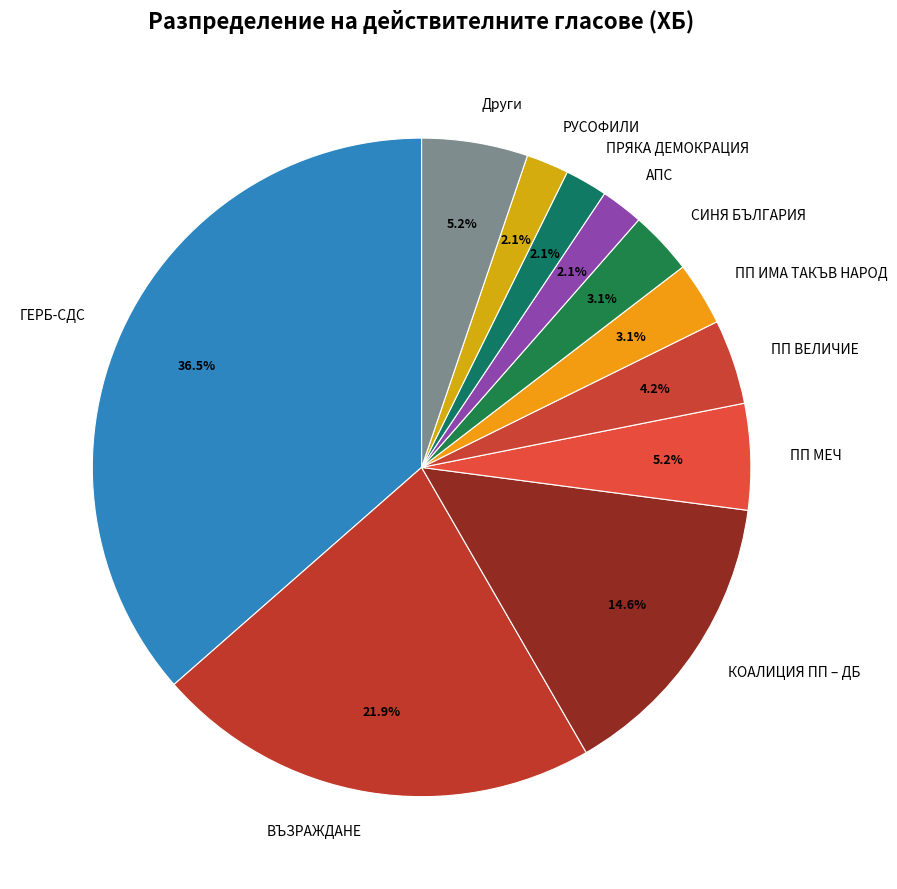

What is the ratio of the value at ПП ВЕЛИЧИЕ to the value at Други?

0.8